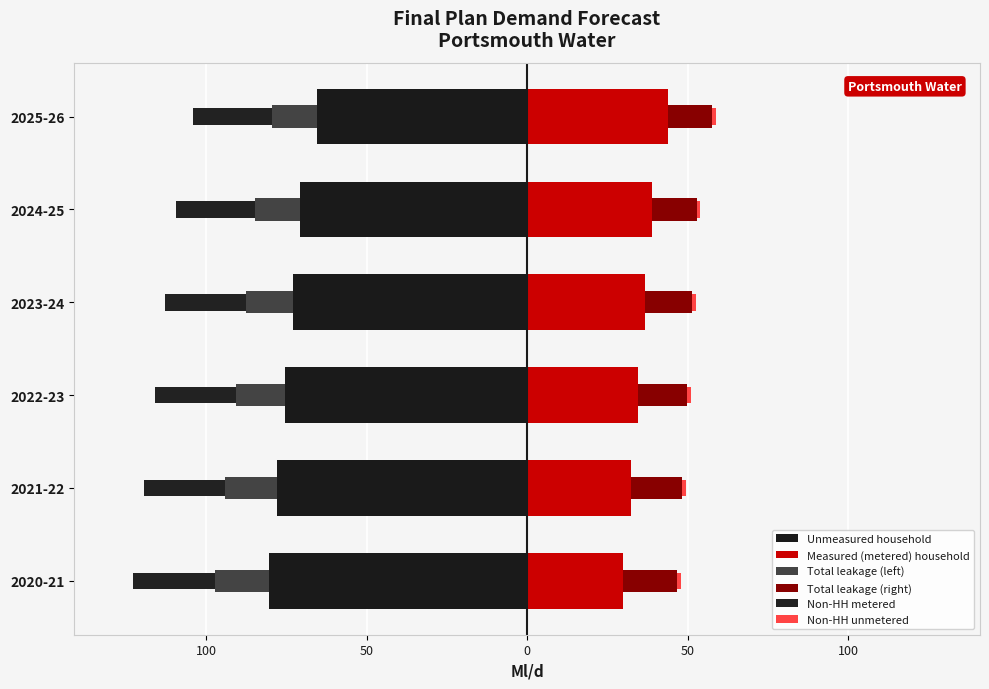

Reading left to right, list all the values displayed in this chart.

Unmeasured household: -80.3	-77.9	-75.4	-73.0	-70.7	-65.6
Measured (metered) household: 30.0	32.3	34.4	36.7	38.8	43.8
Total leakage (left): -16.8	-16.0	-15.3	-14.7	-14.0	-13.8
Total leakage (right): 16.8	16.0	15.4	14.6	14.0	13.8
Non-HH metered: -25.5	-25.3	-25.2	-25.0	-24.8	-24.6
Non-HH unmetered: 1.1	1.2	1.2	1.2	1.2	1.2